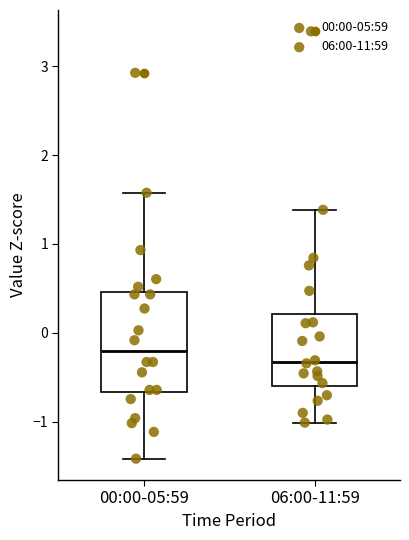

Comparing the boxes themselves (not the whiskers), which one is the tallest?

00:00-05:59